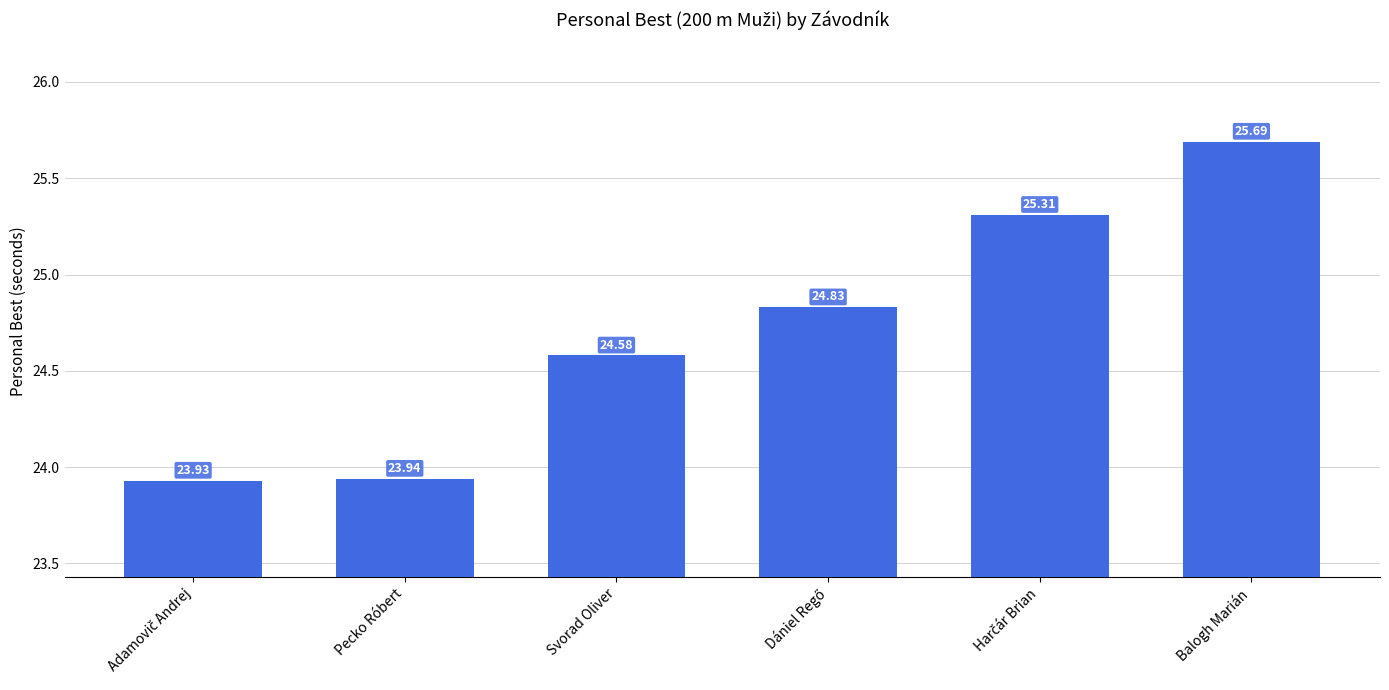

What is the label of the 4th bar from the right?

Svorad Oliver